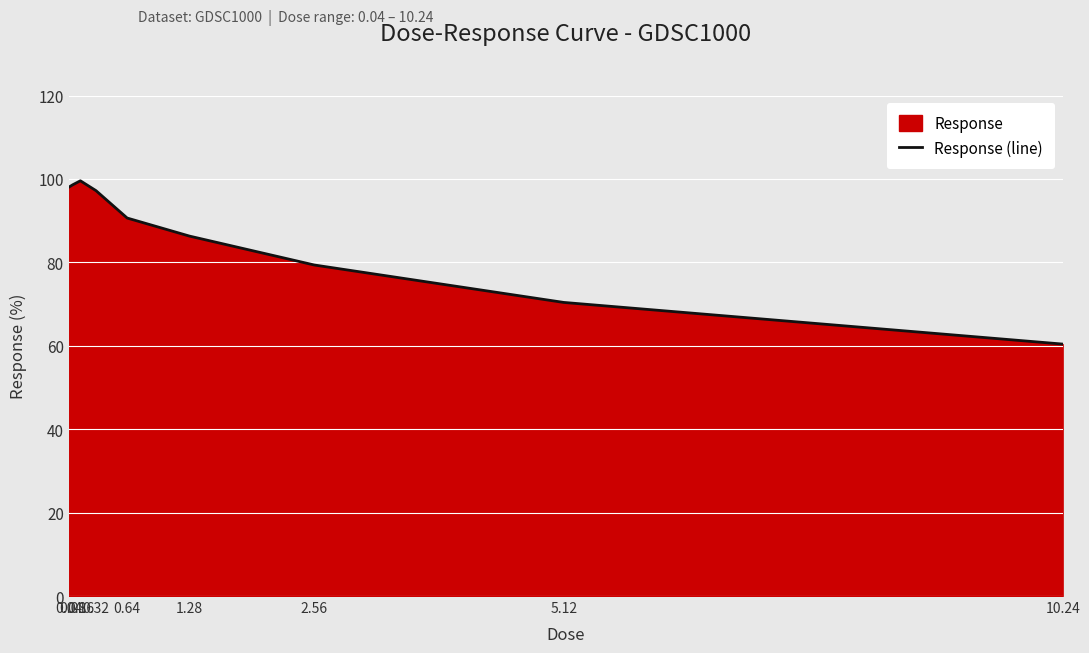

What is the value of the 5th point from the left?

90.6